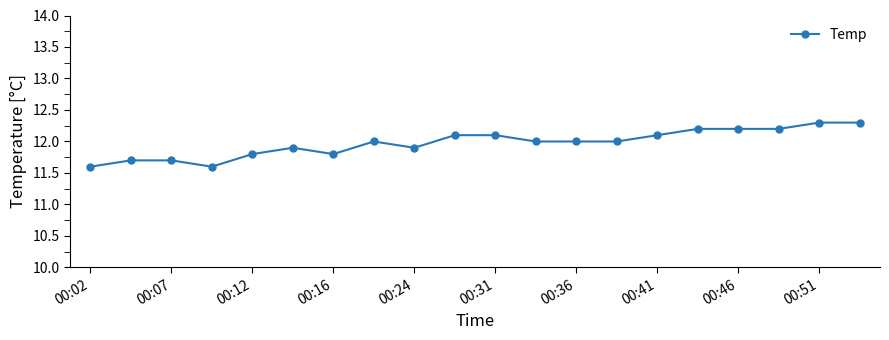

What is the value of the 15th point from the left?

12.1